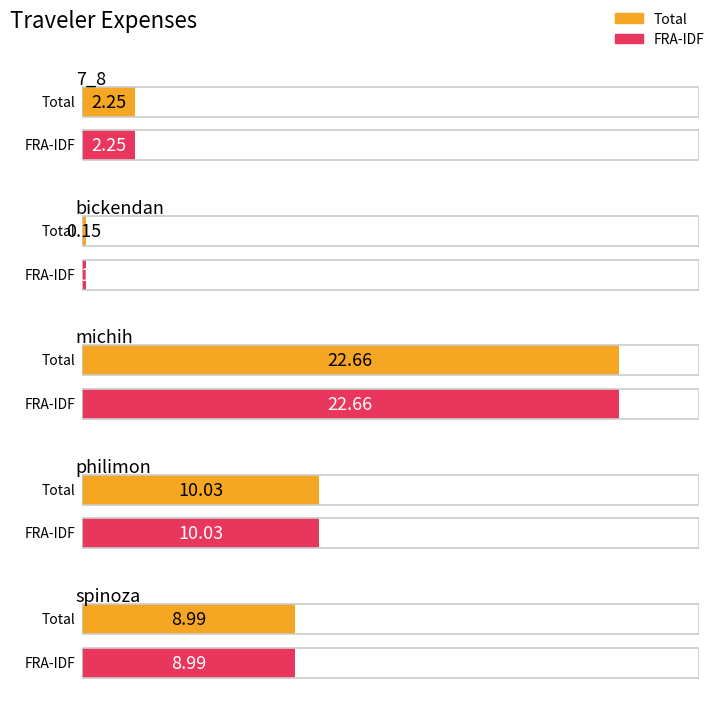

Is it true that FRA-IDF equals 40.1 at michih?

False